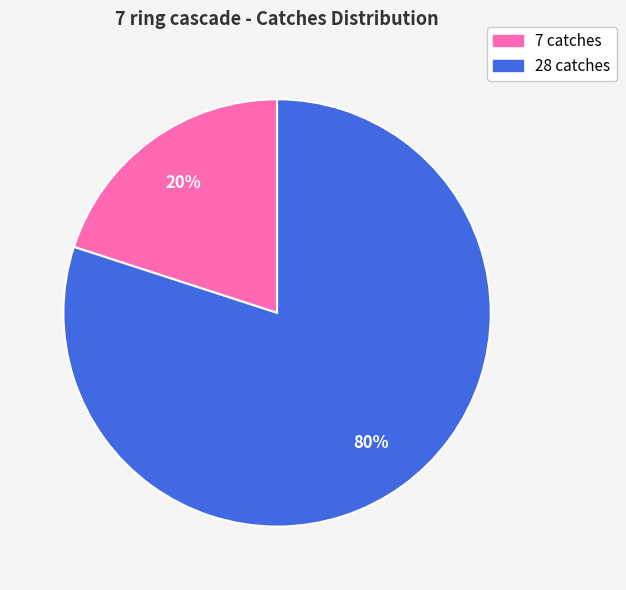

Which category accounts for the majority?

28 catches